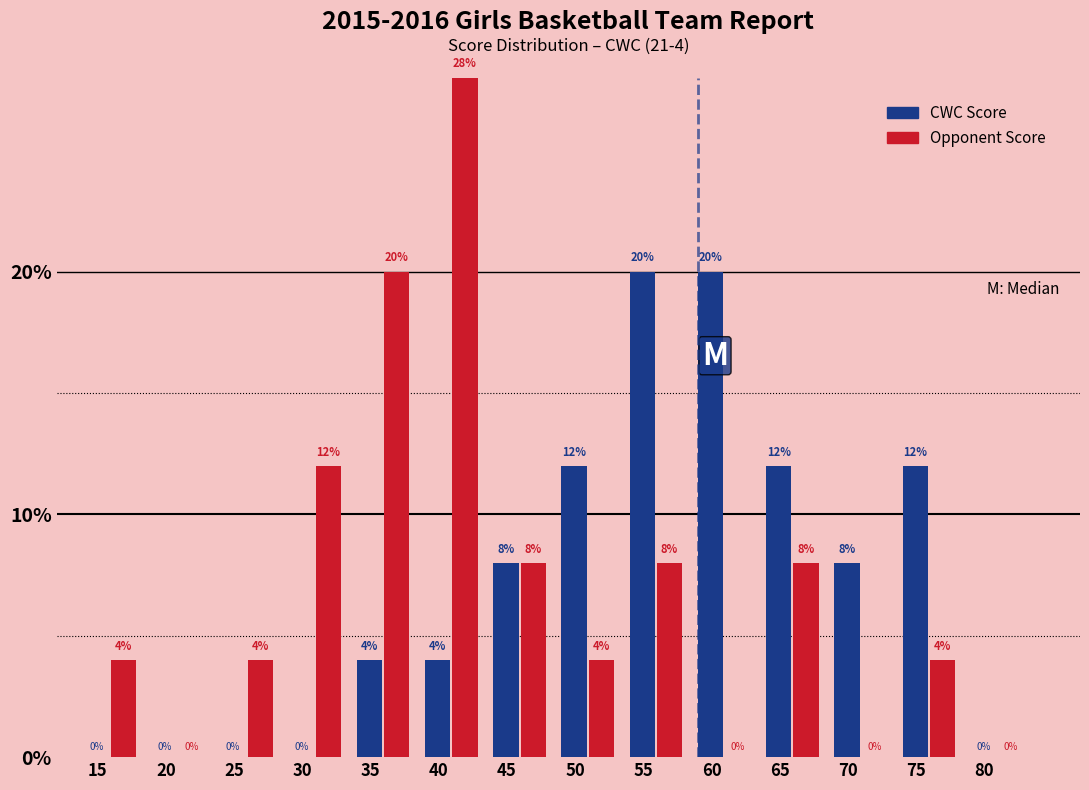

The value of CWC Score at 30 is -11.9. True or false?

False